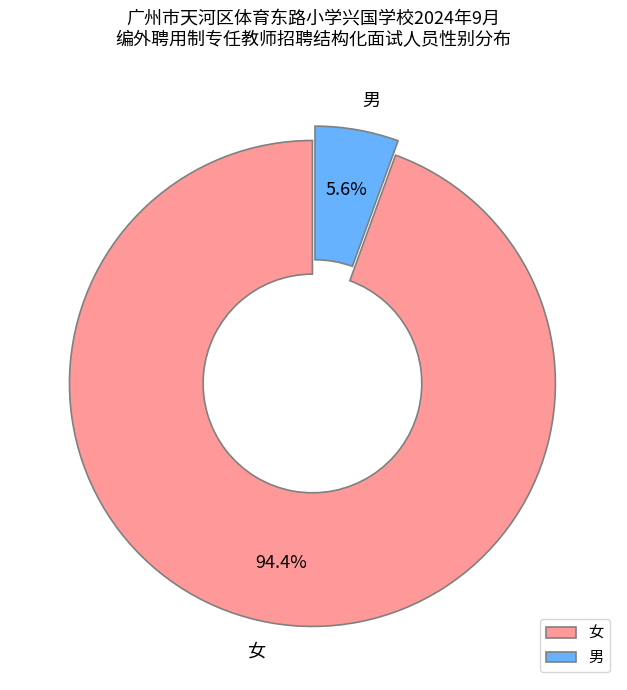

Is there a majority slice in this chart?

Yes